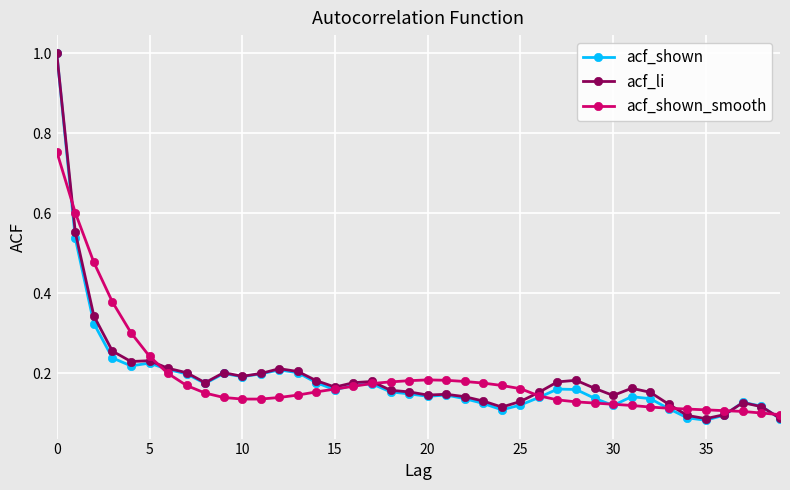

At how many categories does at least one series exceed 0?

40